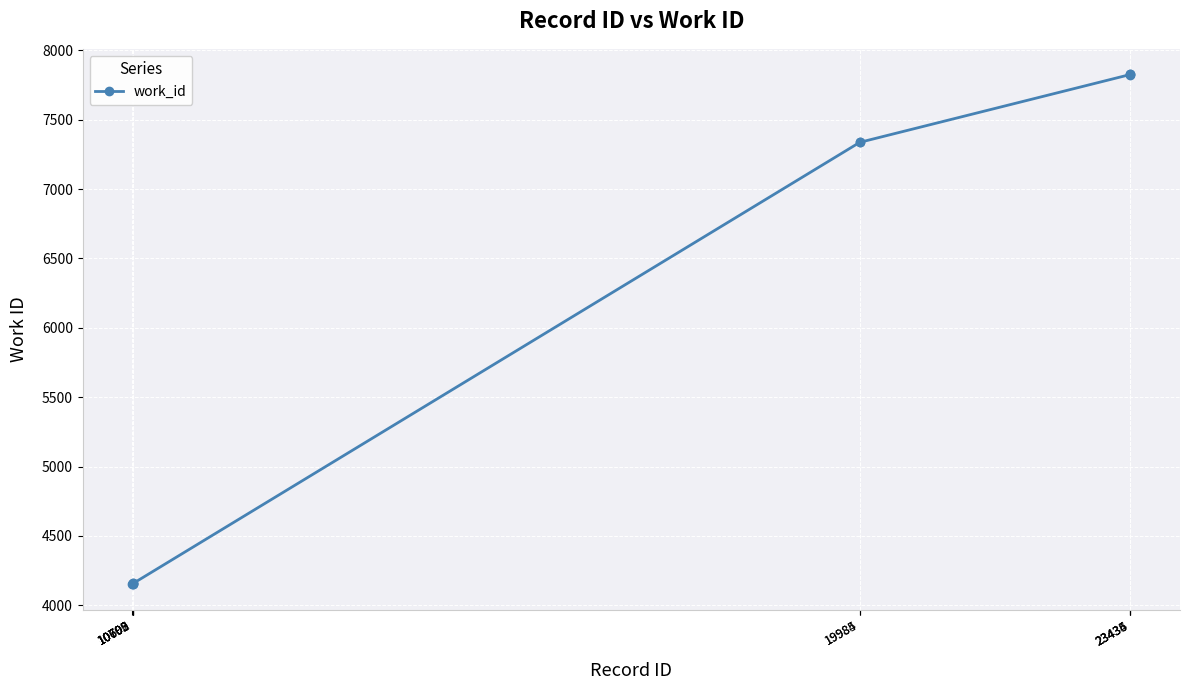

What is the smallest value displayed?

4152